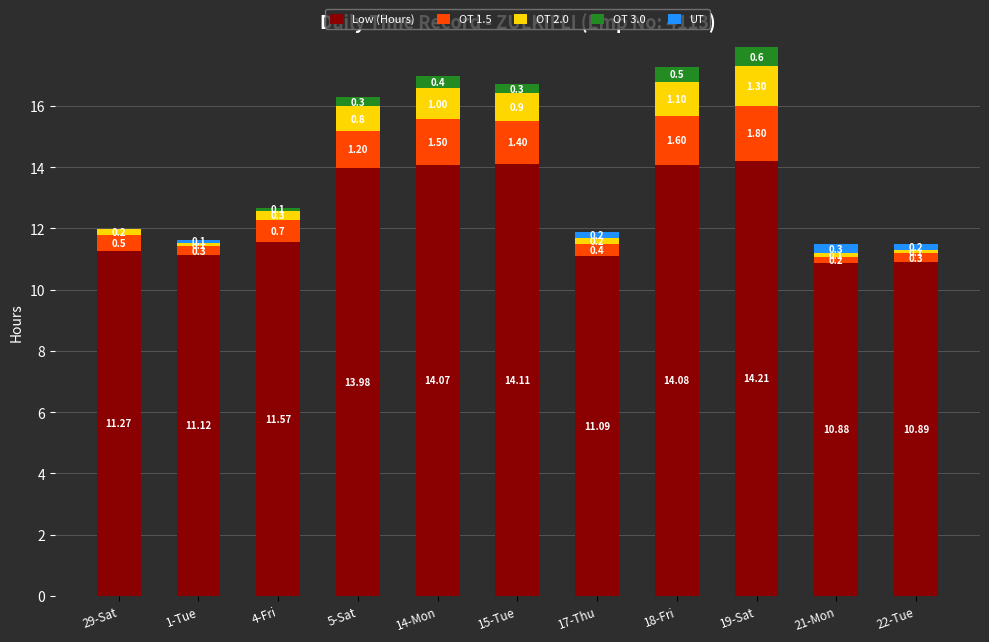

What are all the series names shown in the legend?

Low (Hours), OT 1.5, OT 2.0, OT 3.0, UT